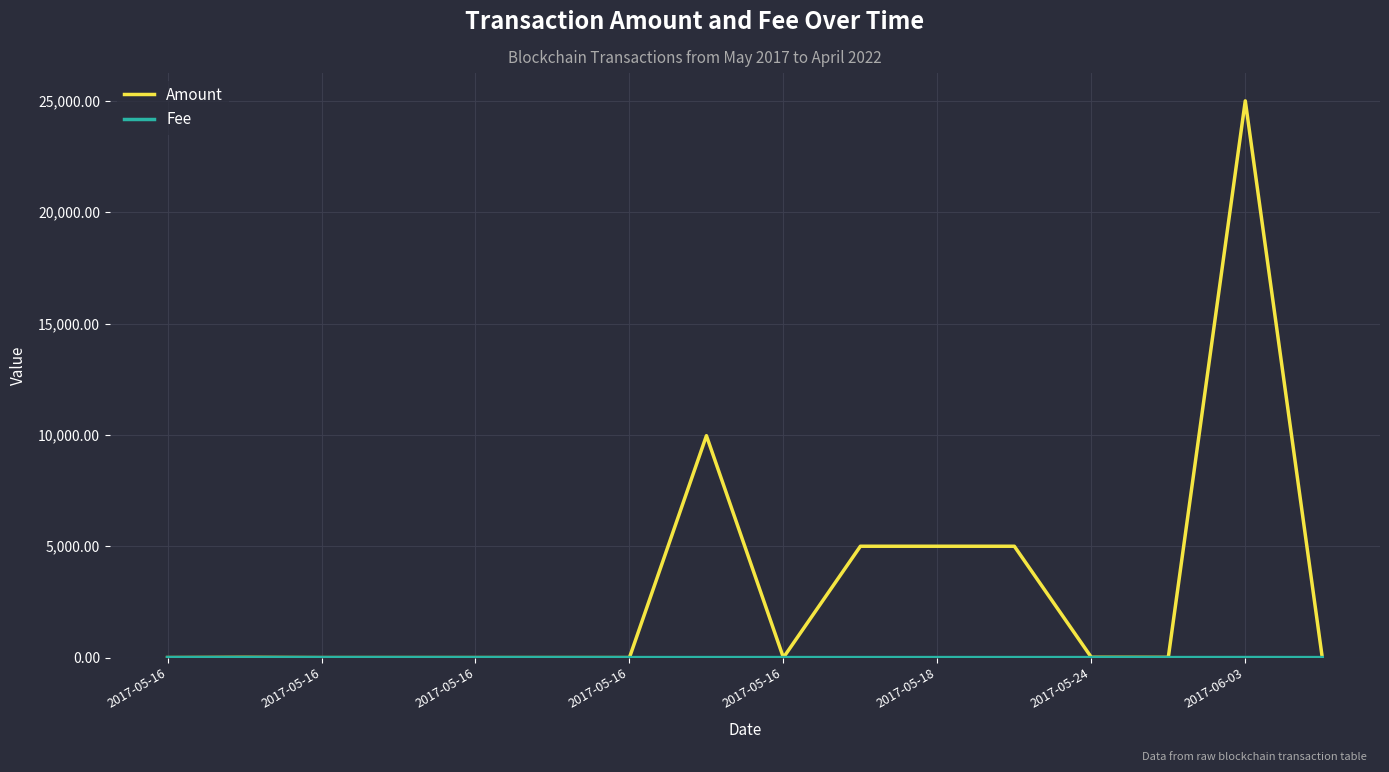

Which series has the largest total across all categories?

Amount